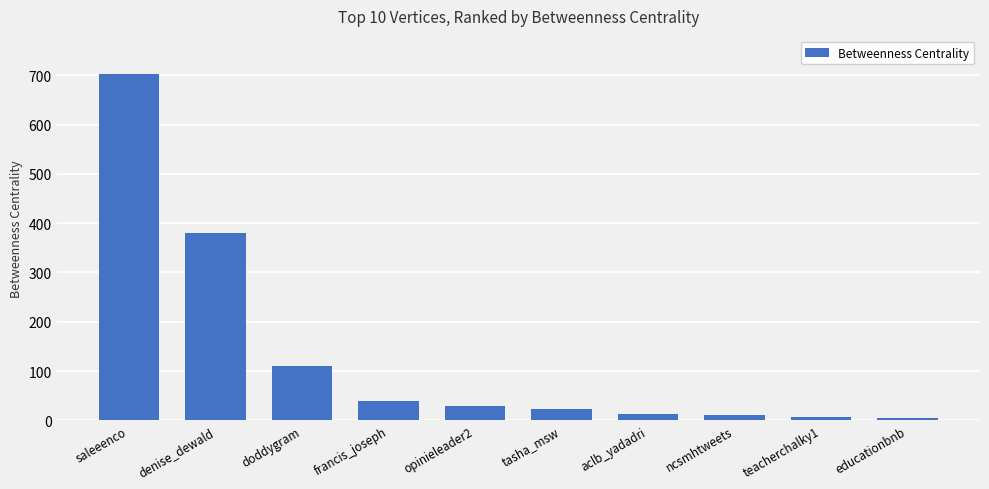

What is the sum of all values?

1316